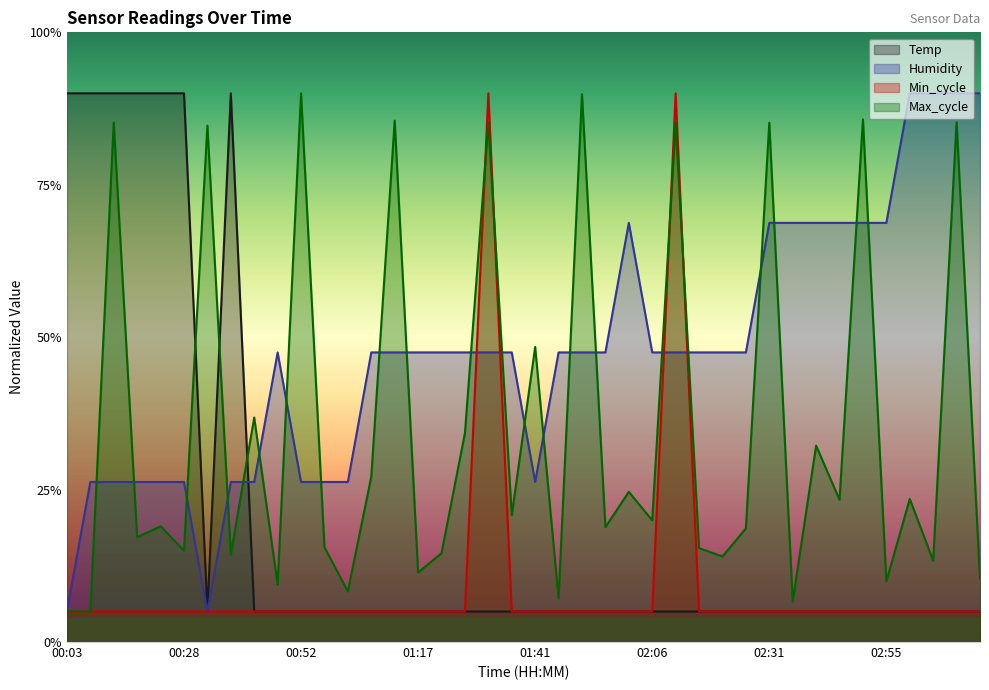

True or false: Humidity has more than 0 points higher than both neighbors.

True